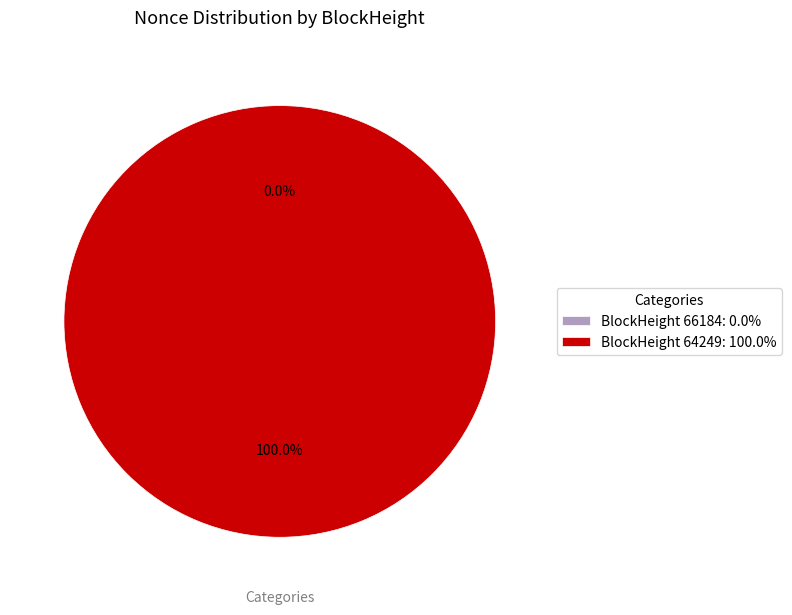

To the nearest percent, what is the combined percentage of 64249 and 66184?

100%